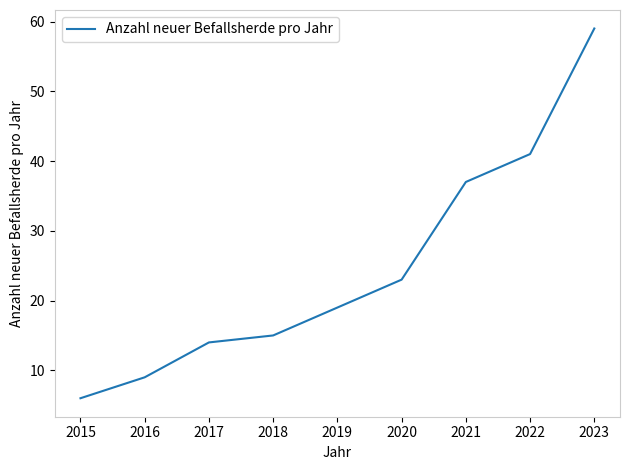

List the labels in order of value, largest first.

2023, 2022, 2021, 2020, 2019, 2018, 2017, 2016, 2015